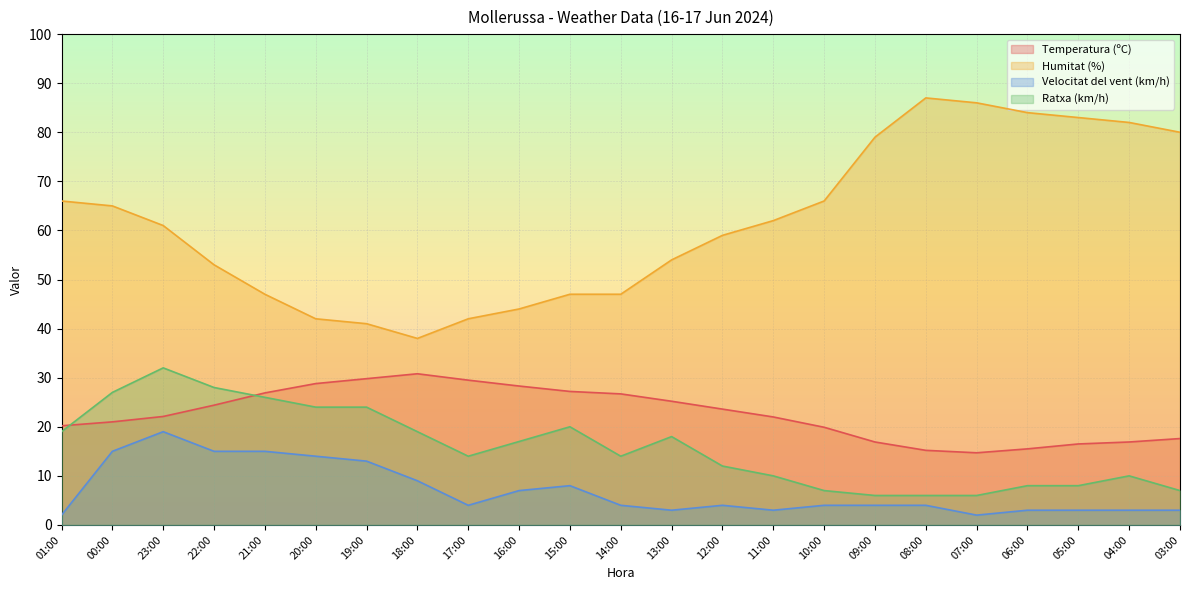

True or false: Ratxa (km/h) and Velocitat del vent (km/h) cross at least once.

False